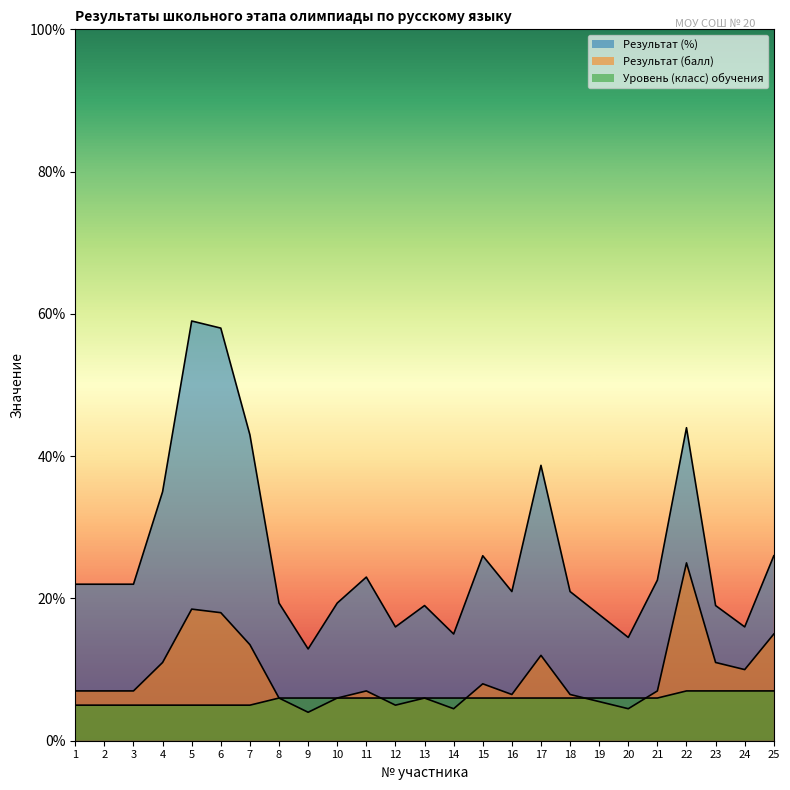

Between 1 and 24, which is larger?

1